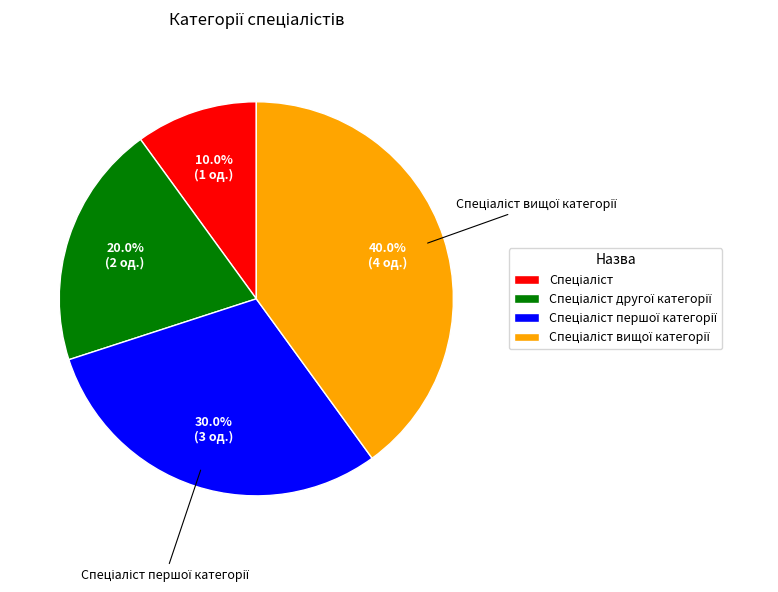

To the nearest percent, what is the average slice percentage?

25%